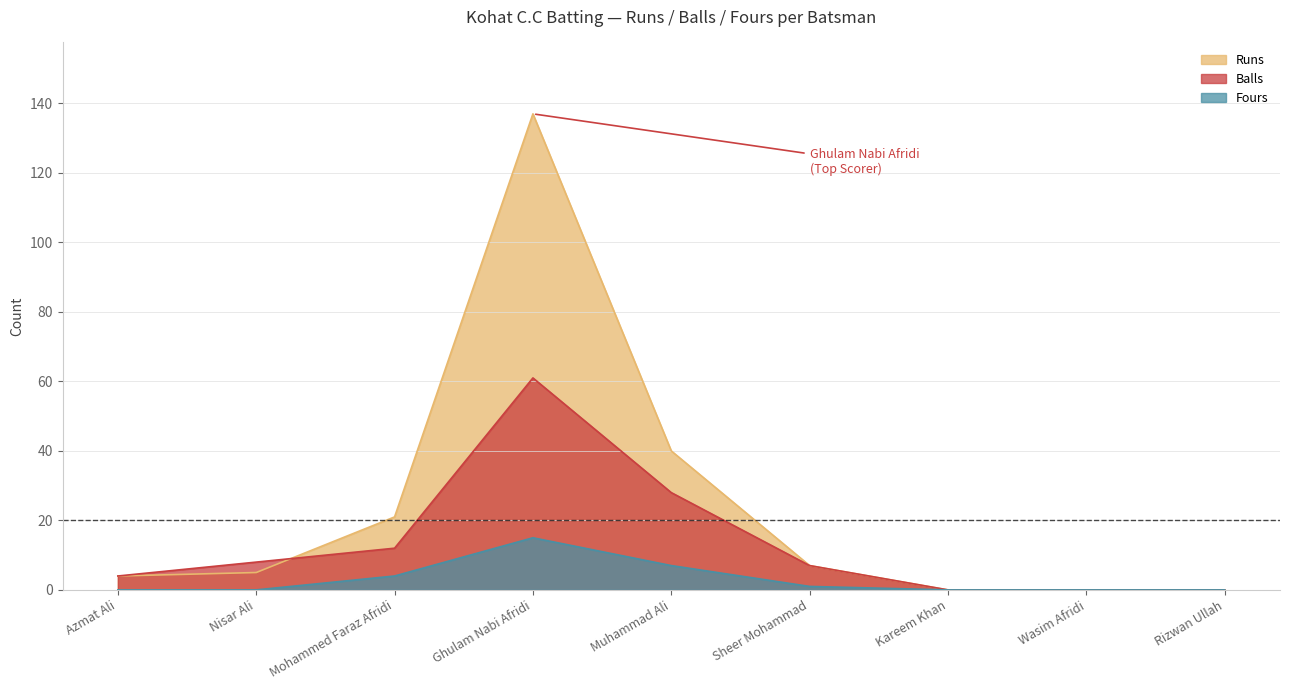

Which series has the largest range (max minus min)?

Runs